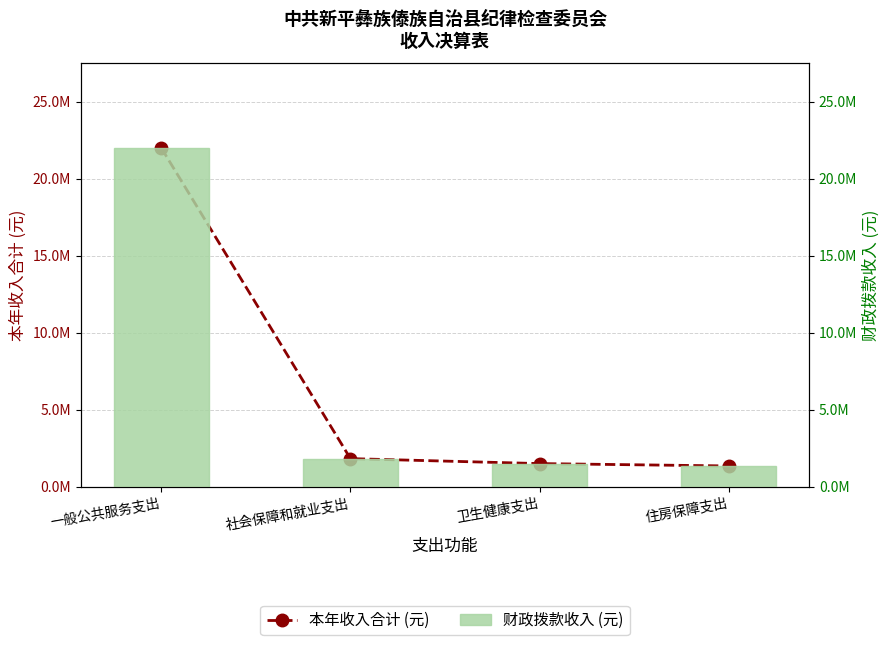

Reading right to left, transcribe all the data shown in this chart.

本年收入合计 (元): 1342968.0	1497070.1	1819149.2	21988342.0
财政拨款收入 (元): 1342968.0	1497070.1	1819149.2	21988342.0